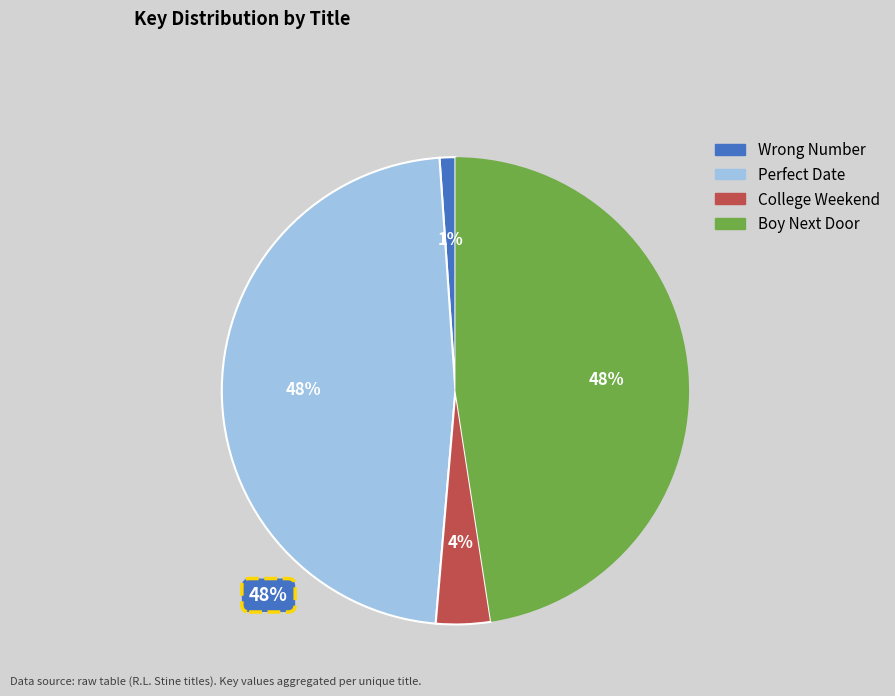

To the nearest percent, what is the combined percentage of Perfect Date and Boy Next Door?

95%